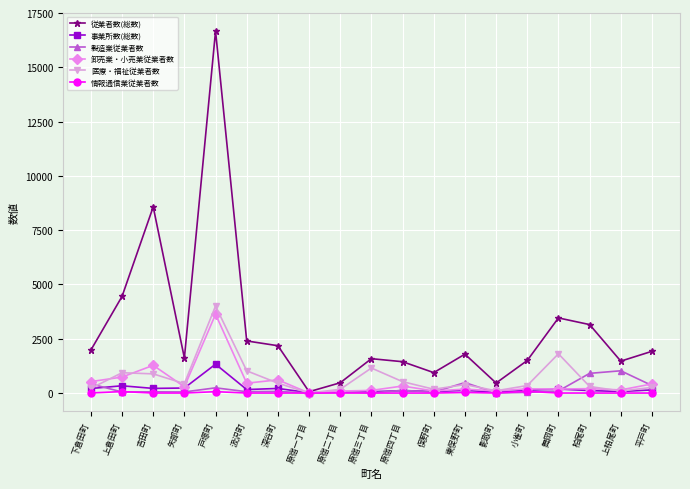

Rank the series by their maximum value, from lowest to highest.

情報通信業従業者数, 製造業従業者数, 事業所数(総数), 卸売業・小売業従業者数, 医療・福祉従業者数, 従業者数(総数)